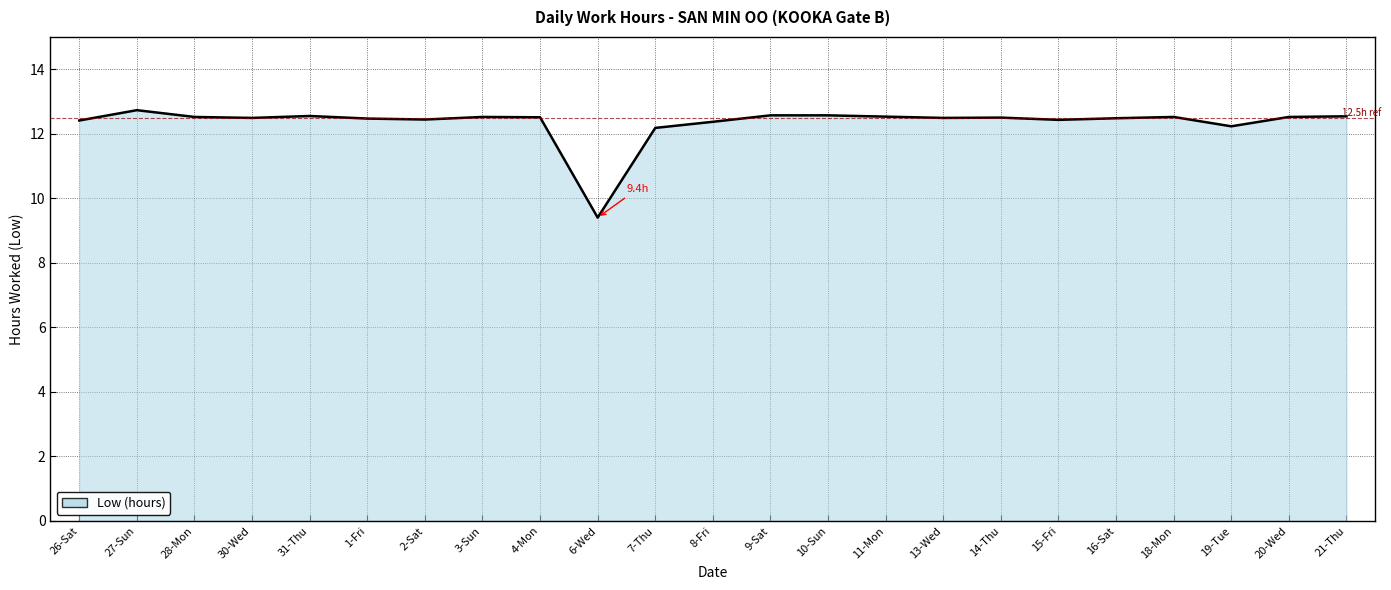

What is the difference between the maximum and minimum values?

3.3